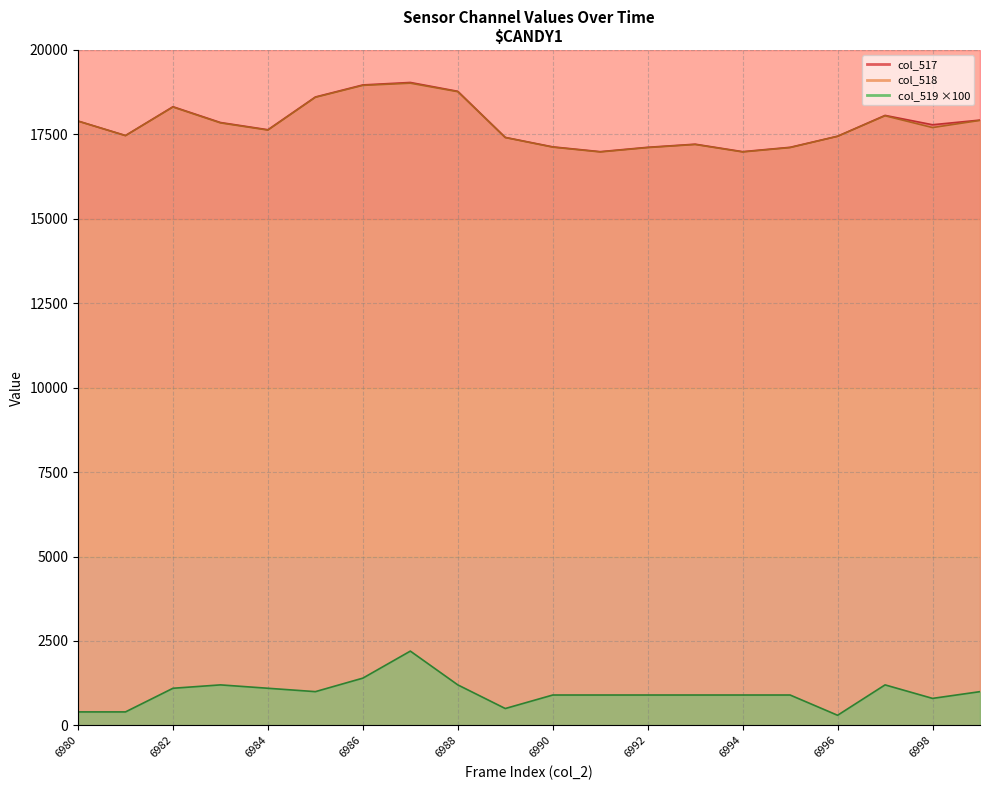

True or false: col_518 and col_517 intersect in this chart.

False